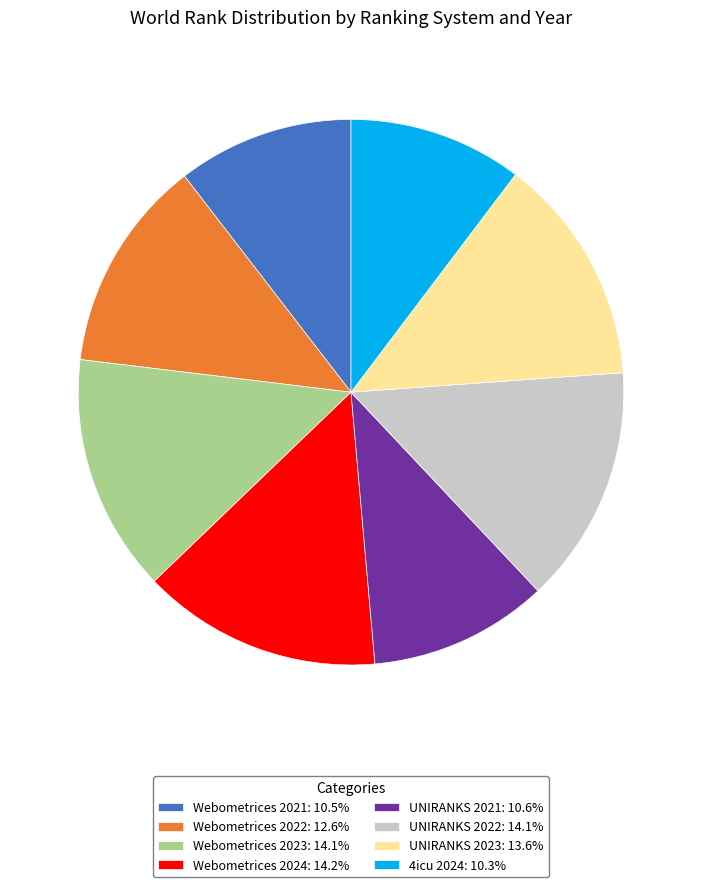

How many slices are in this pie chart?

8